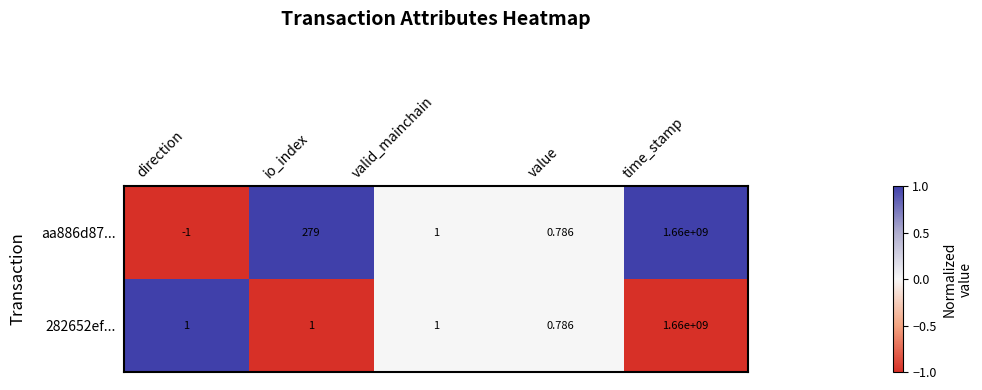

Which category has the lowest value across all series?

direction